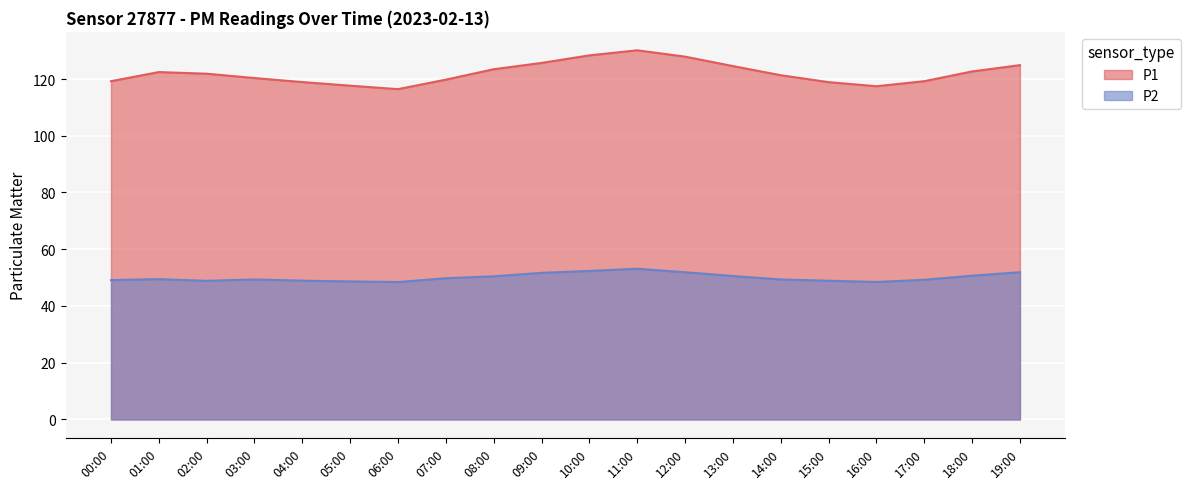

At which category does the chart reach its peak across all series?

11:00